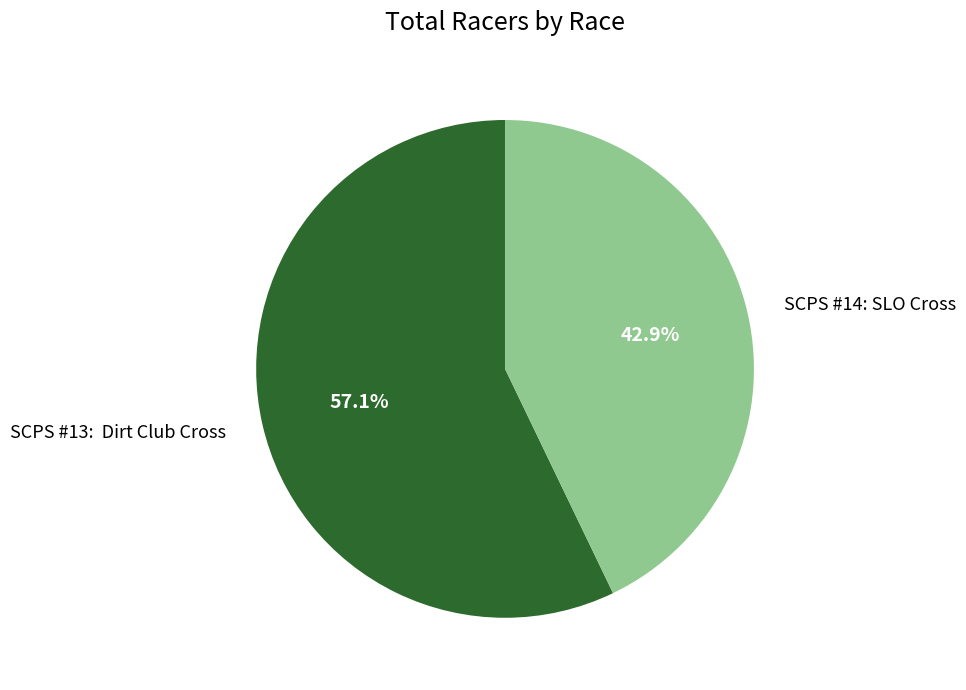

Combined, what portion of the pie is SCPS #14: SLO Cross and SCPS #13: Dirt Club Cross?

100.0%